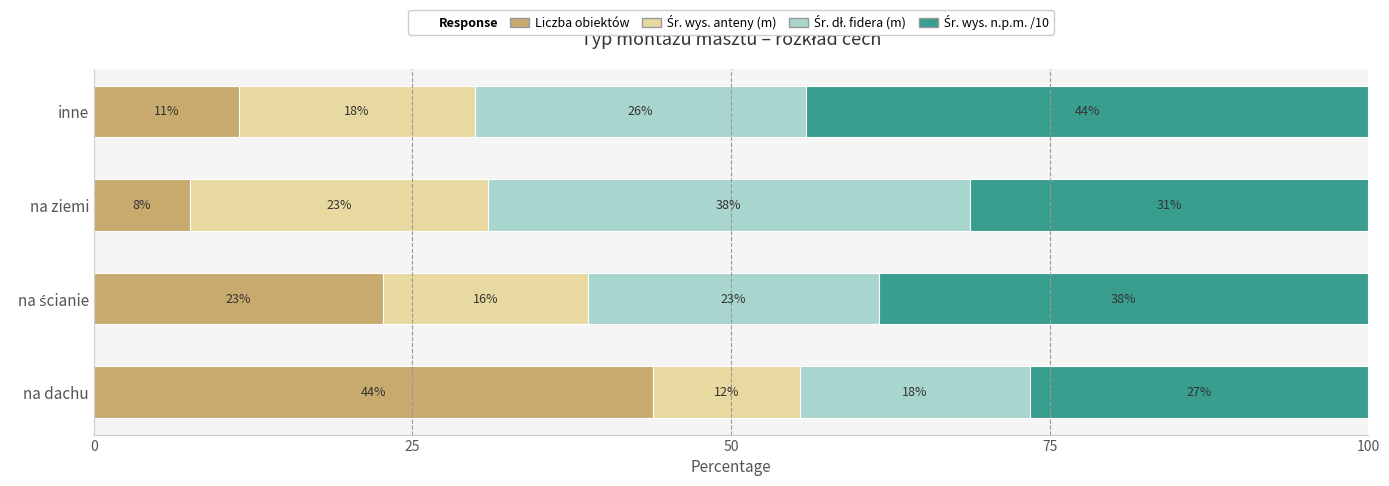

What is the total value across all series at na ziemi?

100.0